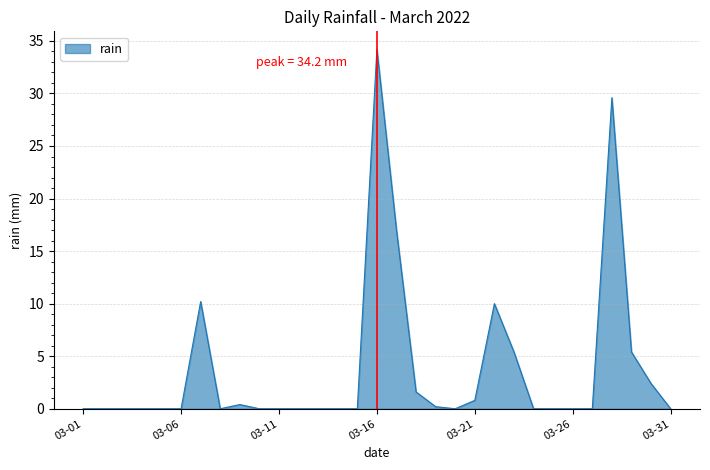

What is the maximum value shown in the chart?

34.2